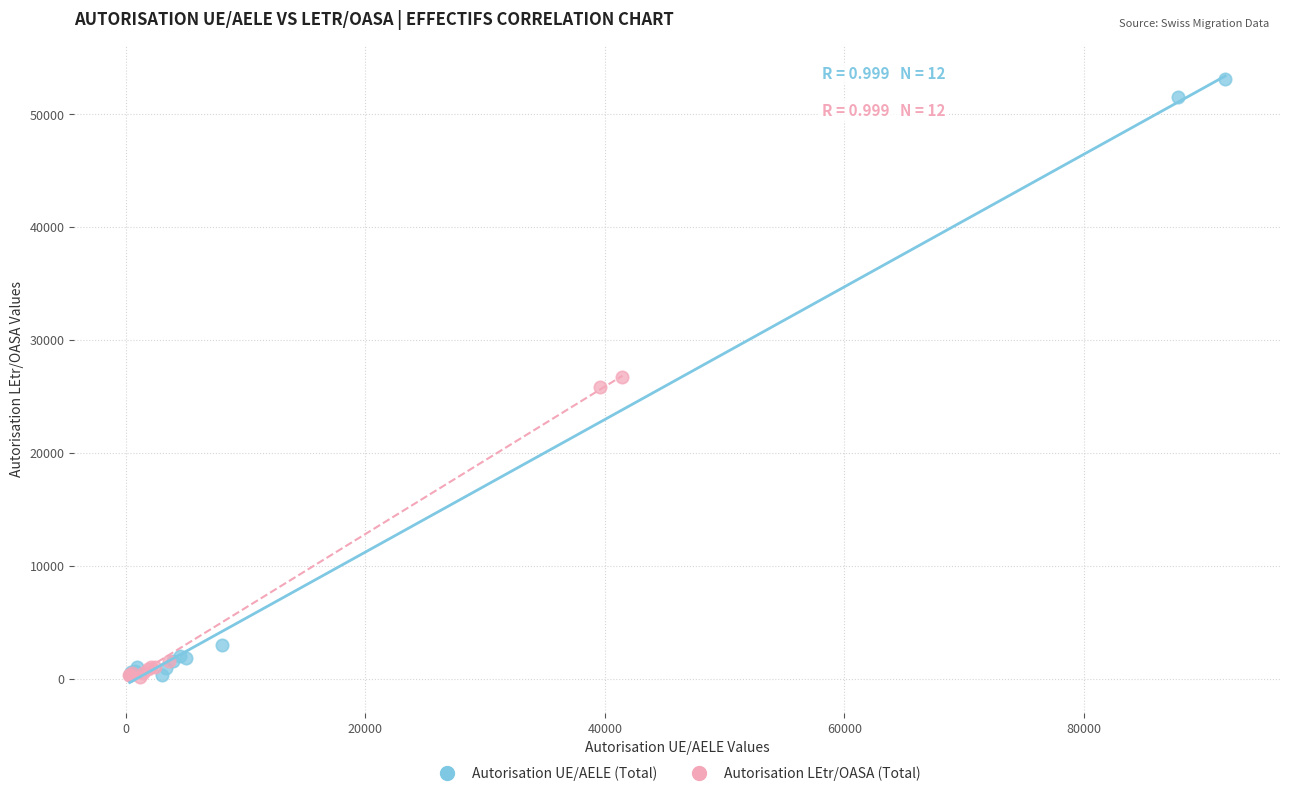

Which series has the largest Y range (max minus min)?

Autorisation UE/AELE (Total)